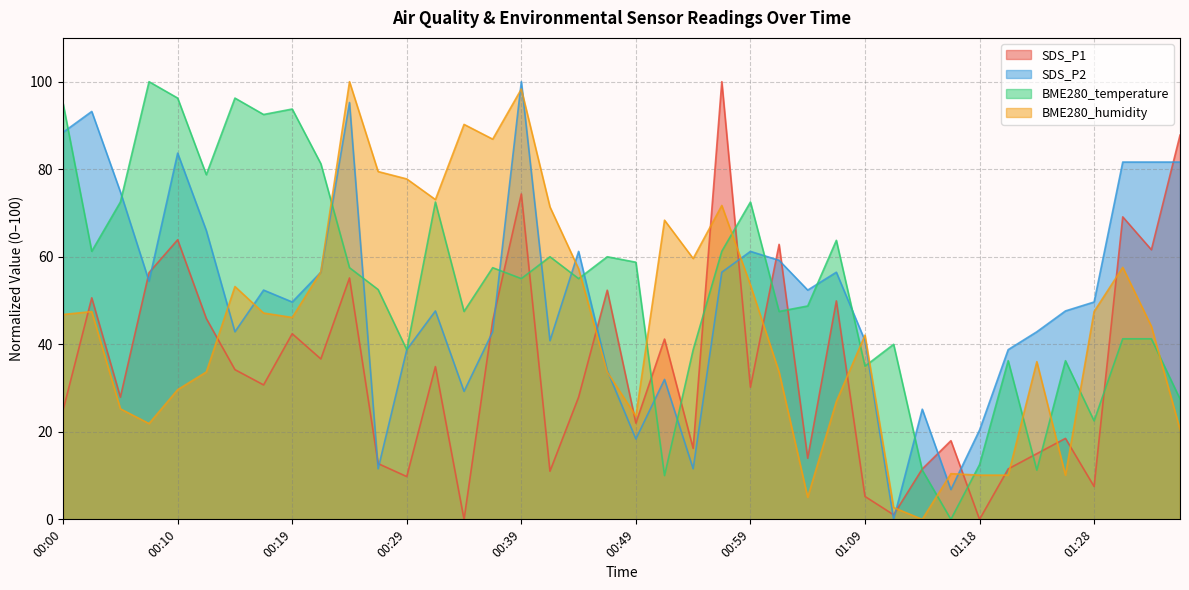

List the series in order of their peak value, lowest first.

SDS_P1, SDS_P2, BME280_temperature, BME280_humidity